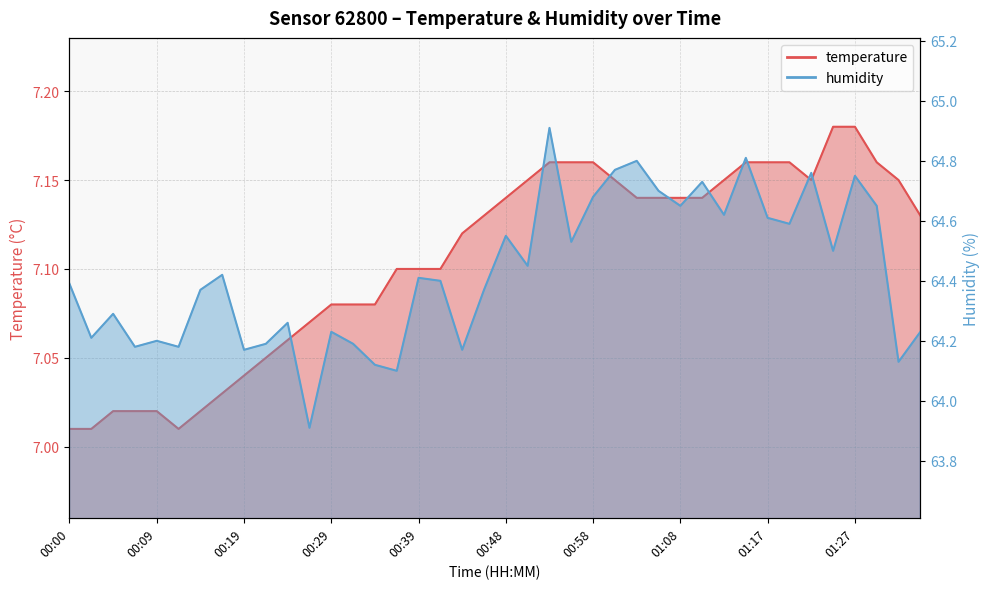

Rank the series by their average value, from lowest to highest.

temperature, humidity